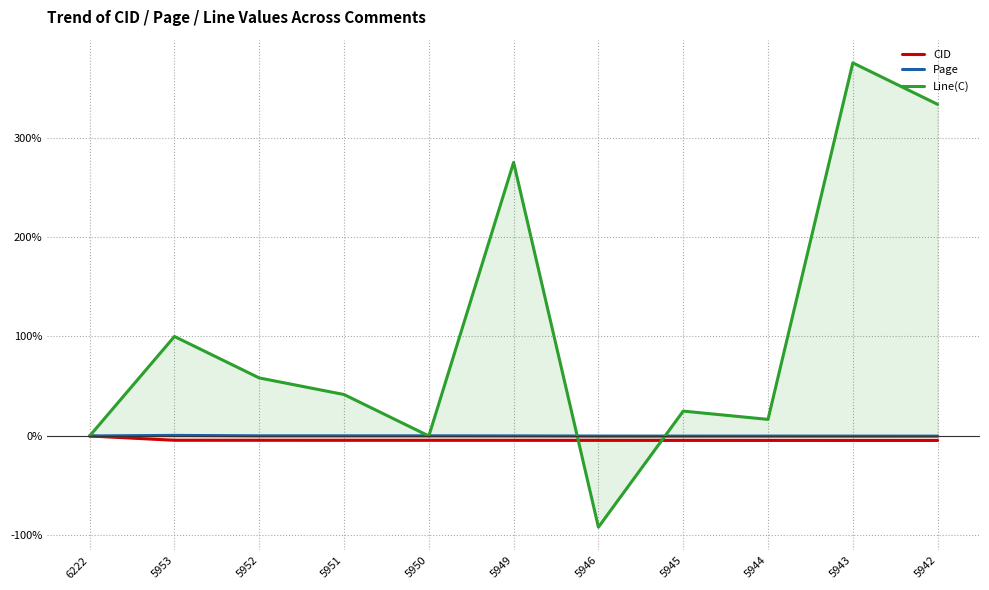

What is the value of the CID point at the 11th from the left?

-4.5